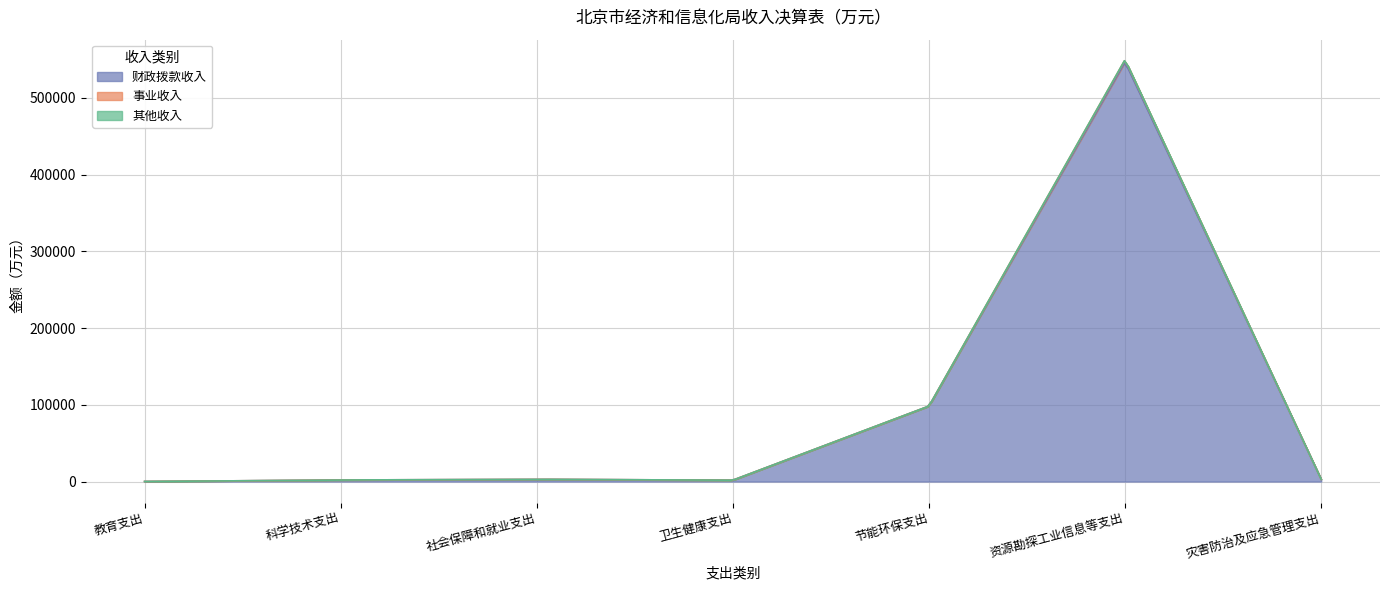

What is the average value of the 其他收入 series?

36.5